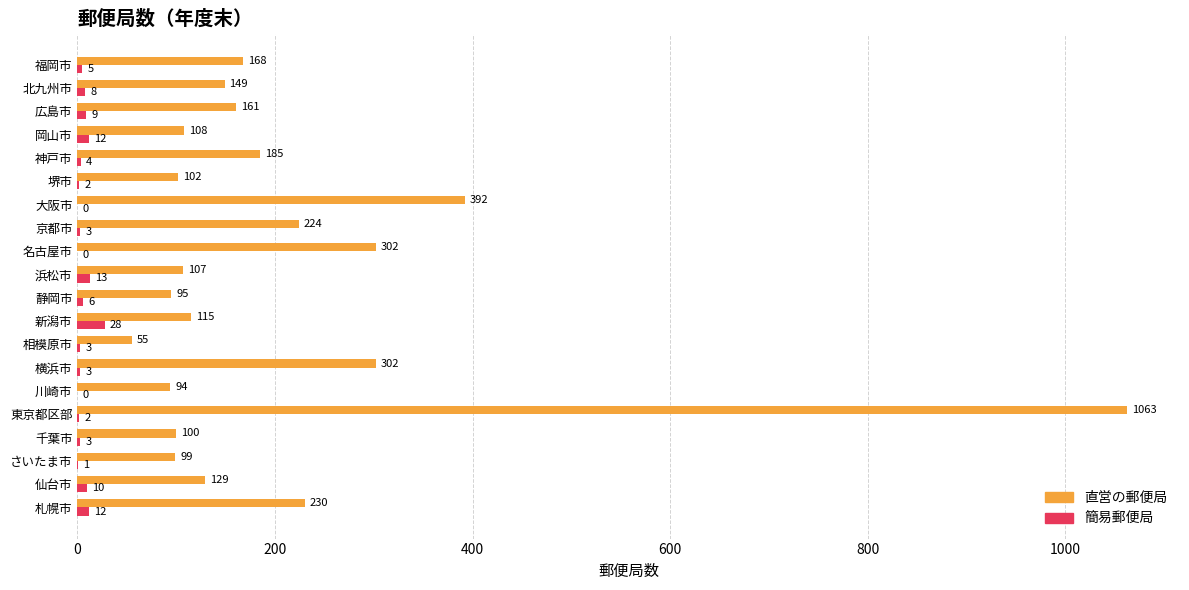

Which series changed the most between 静岡市 and 名古屋市?

直営の郵便局